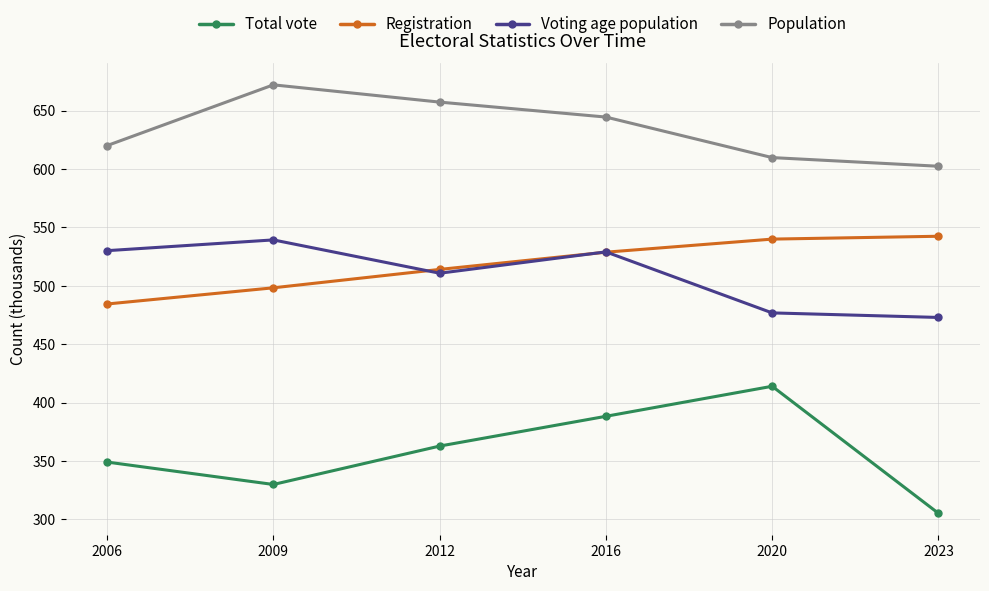

What is the lowest value of the Population series?

602.4